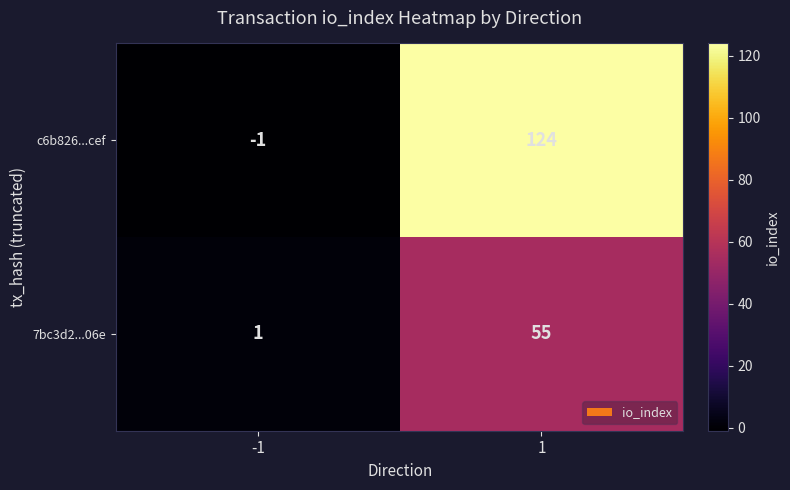

At 1, list the series in order from smallest to largest.

7bc3d2...06e, c6b826...cef